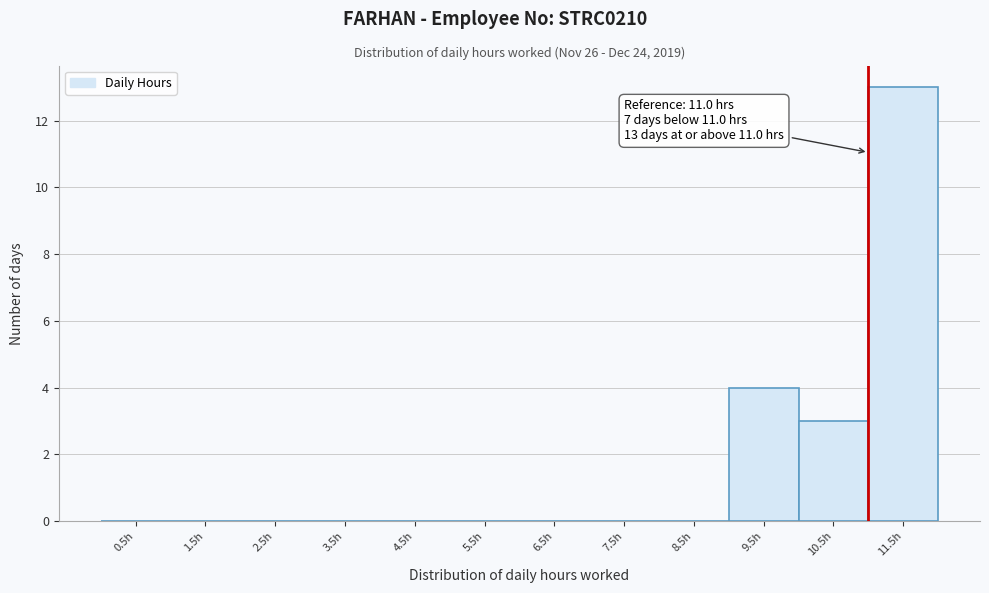

Which range on the x-axis has the tallest bar?

11 to 12